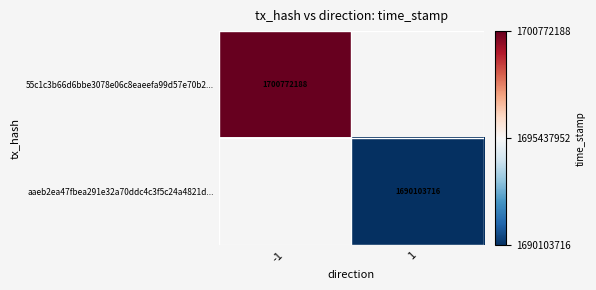

The 55c1c3b66d6bbe3078e06c8eaeefa99d57e70b2... series shows 2818959685 at -1. True or false?

False